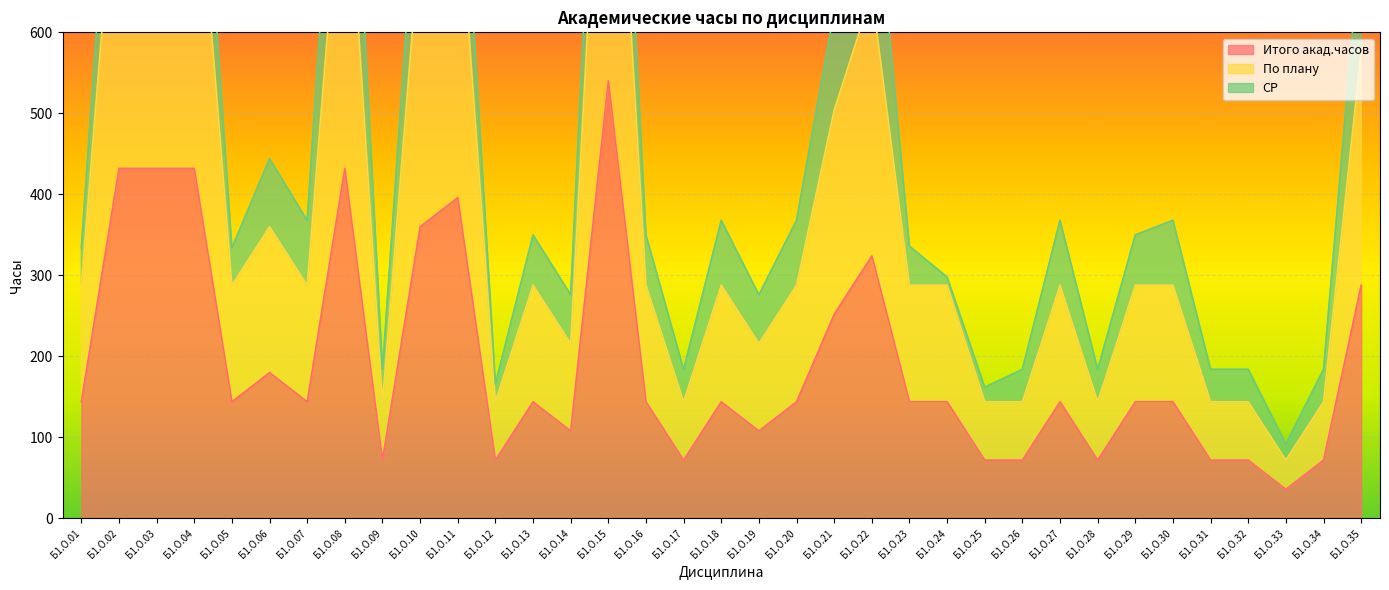

What is the spread (max minus min) of values at Б1.О.35?

288